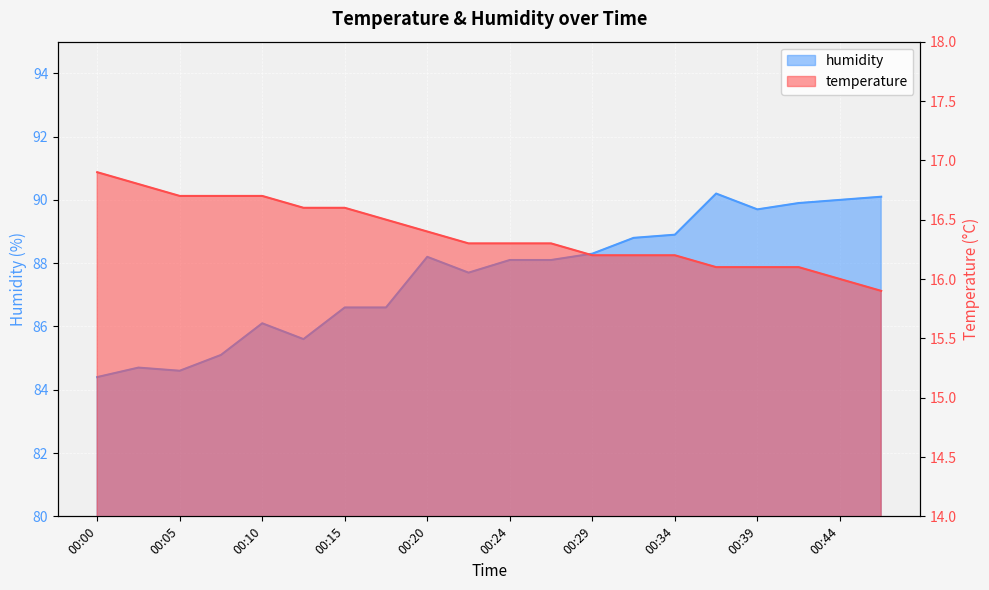

List the series in order of their overall mean, highest first.

humidity, temperature